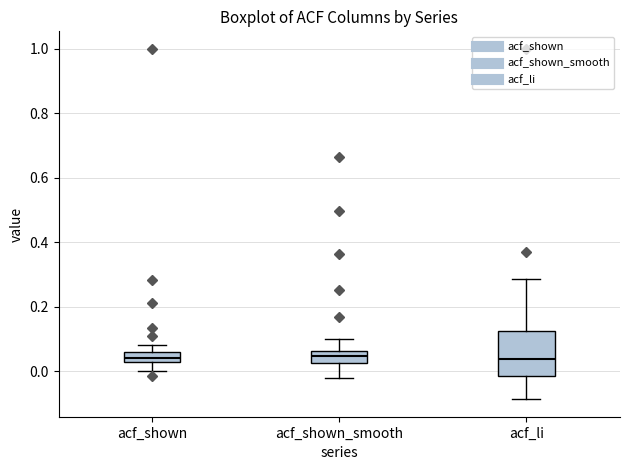

Where does the upper whisker of the box for acf_li end on the y-axis? The values are not printed on the chart, so give them approximately, as read against the axis.

0.28